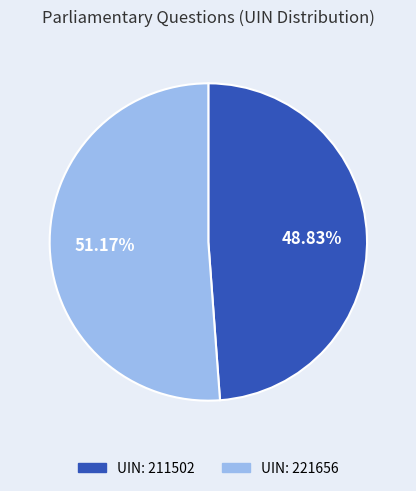

Is there a majority slice in this chart?

Yes